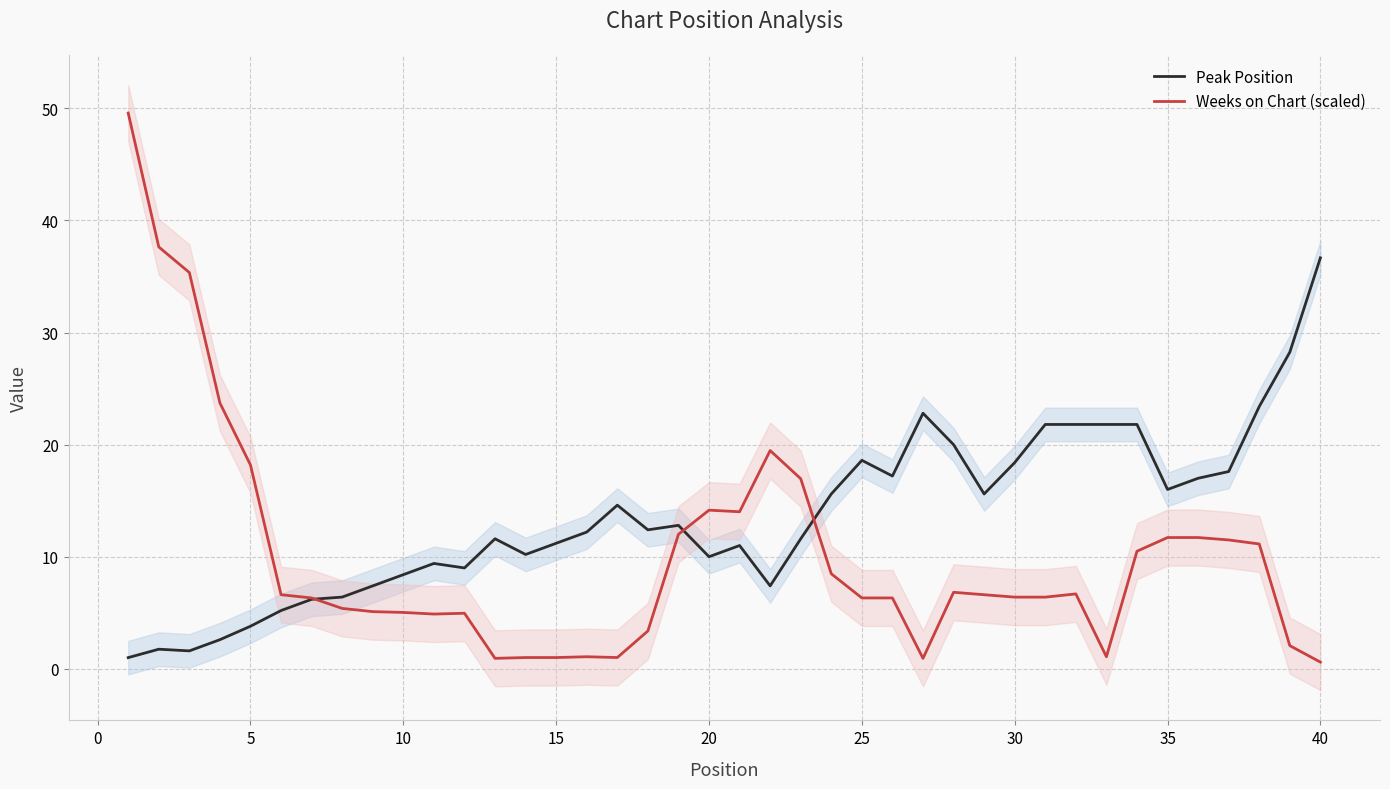

How many intersections are there between Weeks on Chart (scaled) and Peak Position?

3